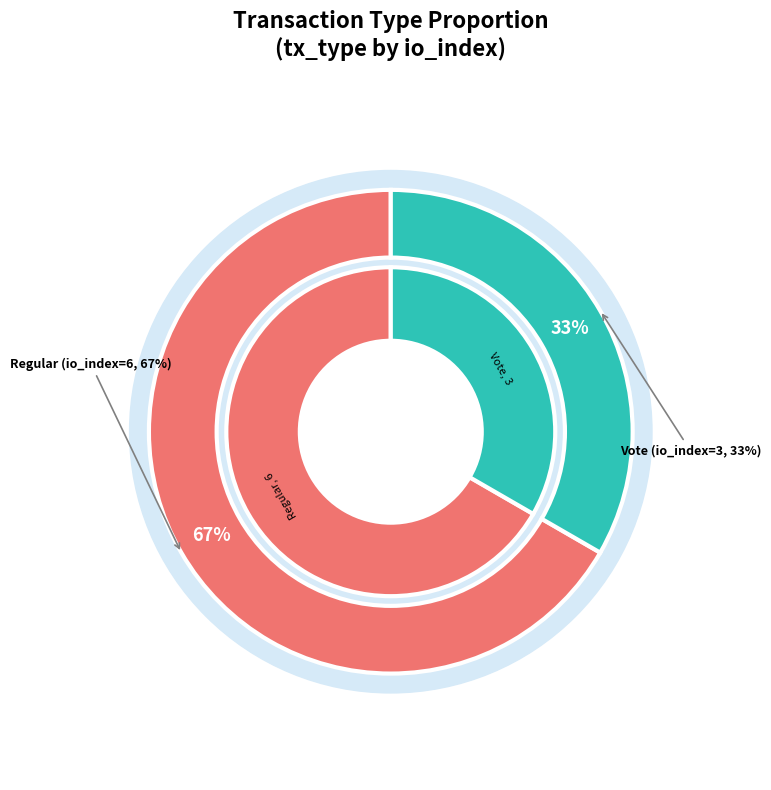

Is the sum of Vote and Regular greater than half?

Yes